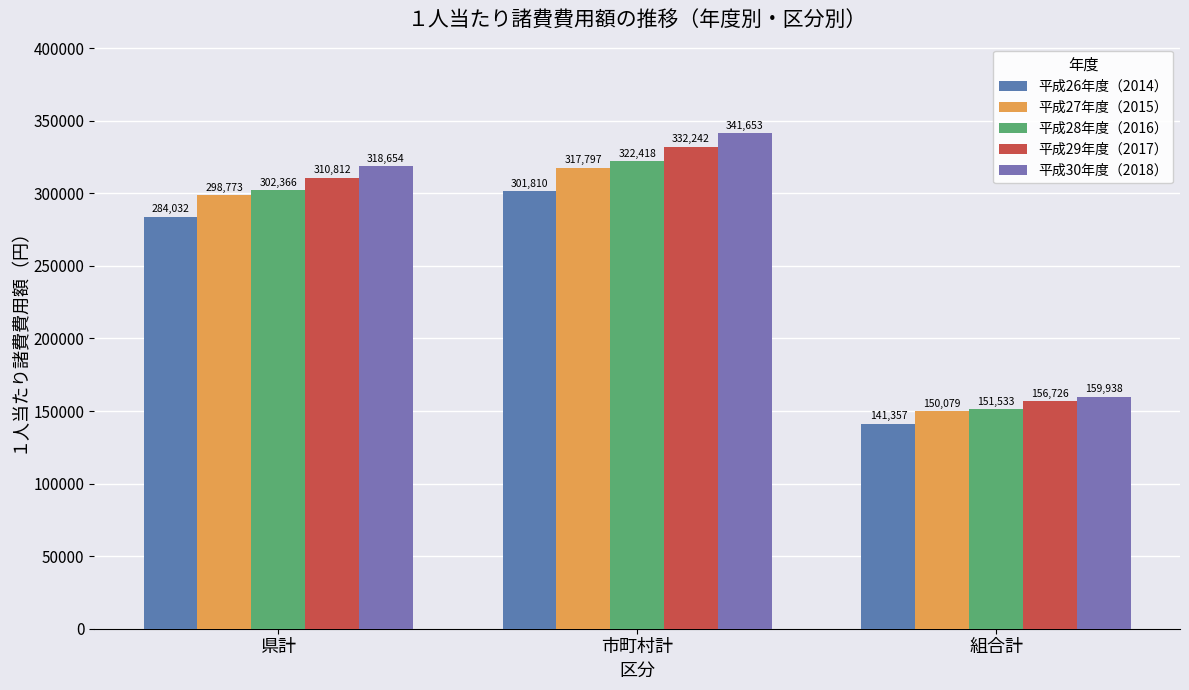

What is the label of the 3rd bar from the right?

県計